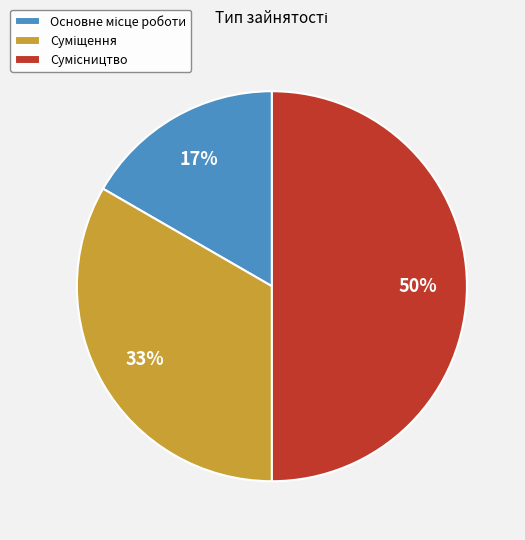

To the nearest percent, what is the average slice percentage?

33%